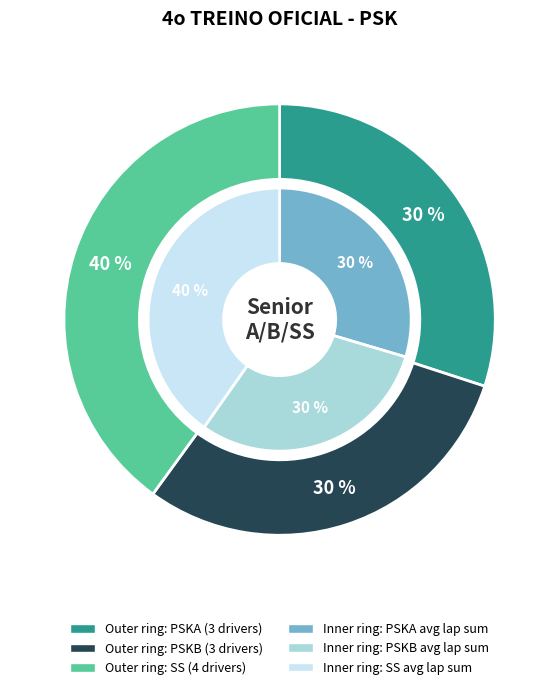

Combined, do PSKA and SS account for over 50%?

Yes